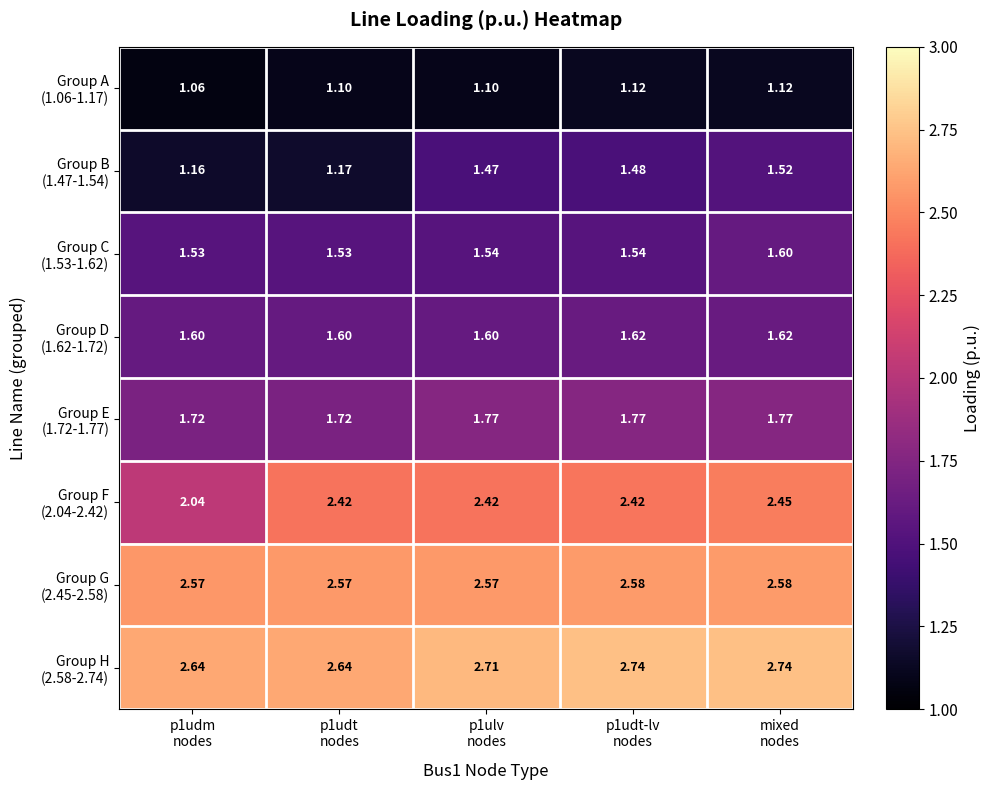

How many categories are shown in the chart?

5